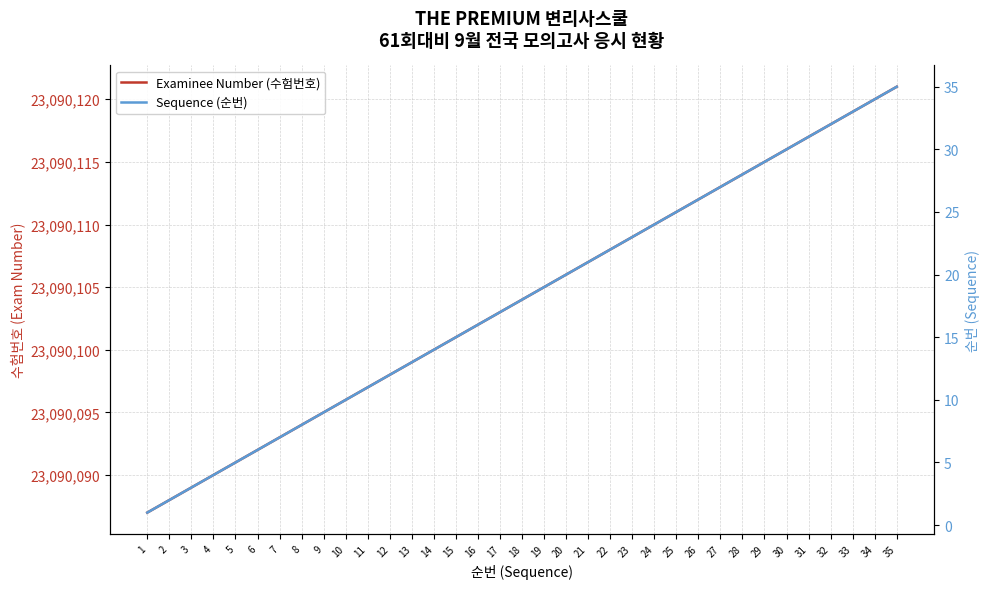

Where does the Examinee Number (수험번호) series first go above 23090104?

19